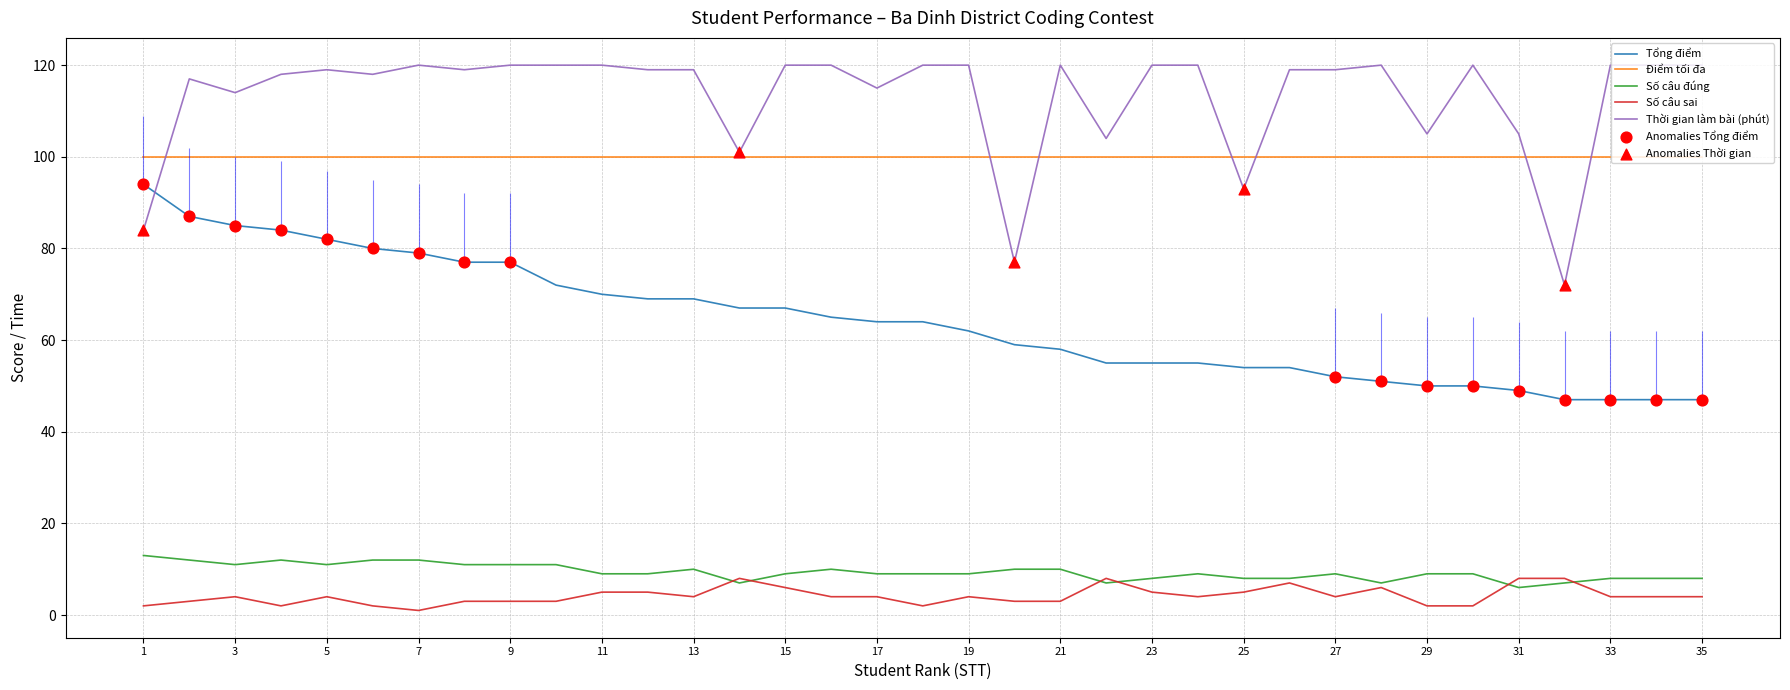

At which category is the sum across all series the highest?

2